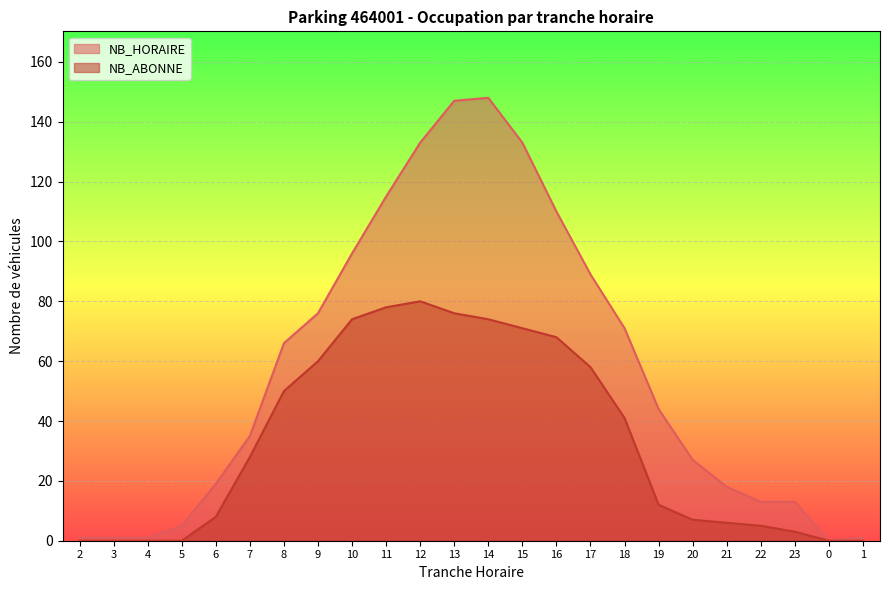

How many positive values does the NB_ABONNE series have?

18